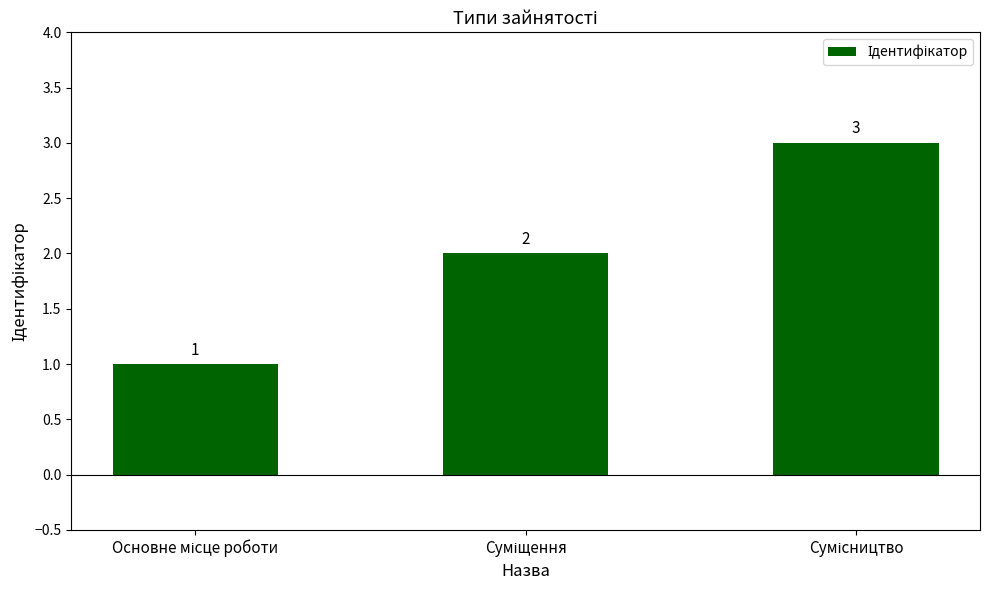

What is the maximum value shown in the chart?

3